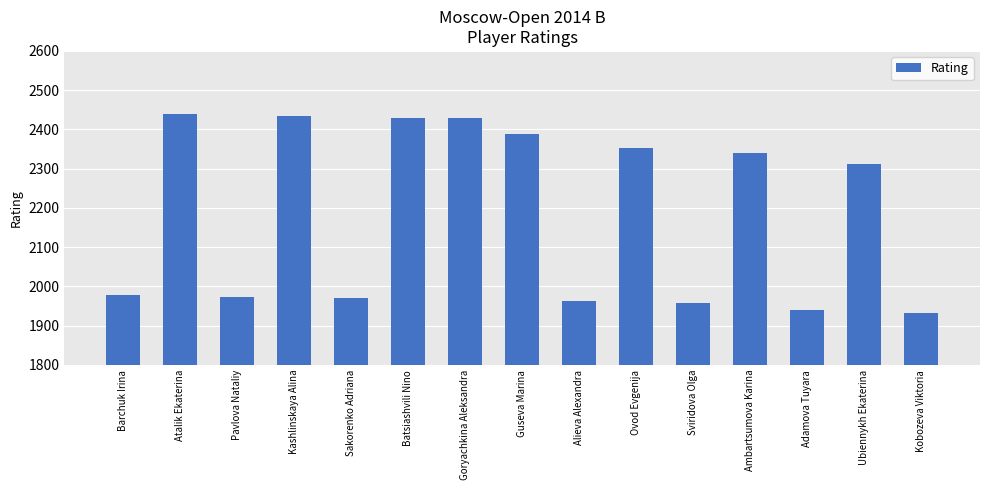

The chart shows a value of 3778 at Ambartsumova Karina. True or false?

False